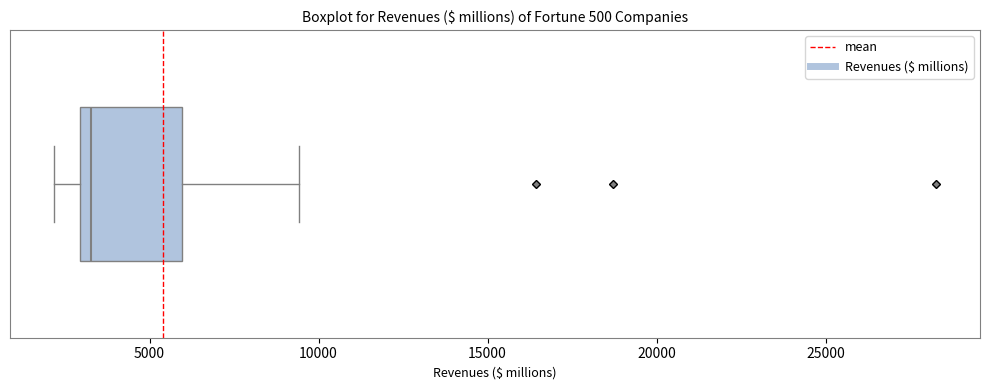

Where is the right edge of the box on the x-axis? The values are not printed on the chart, so give them approximately, as read against the axis.

6000